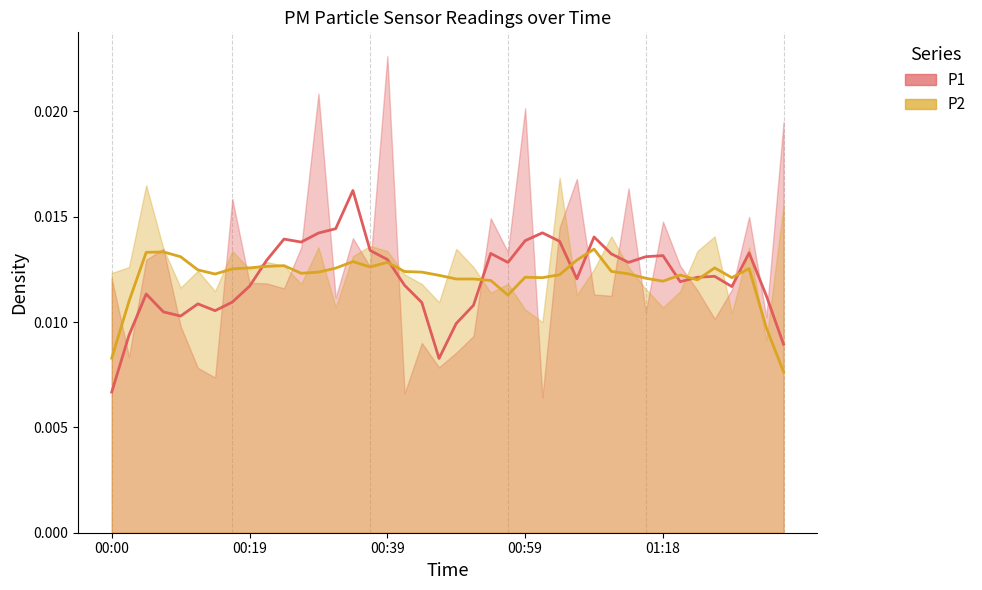

Rank the series by their average value, from lowest to highest.

P1, P2